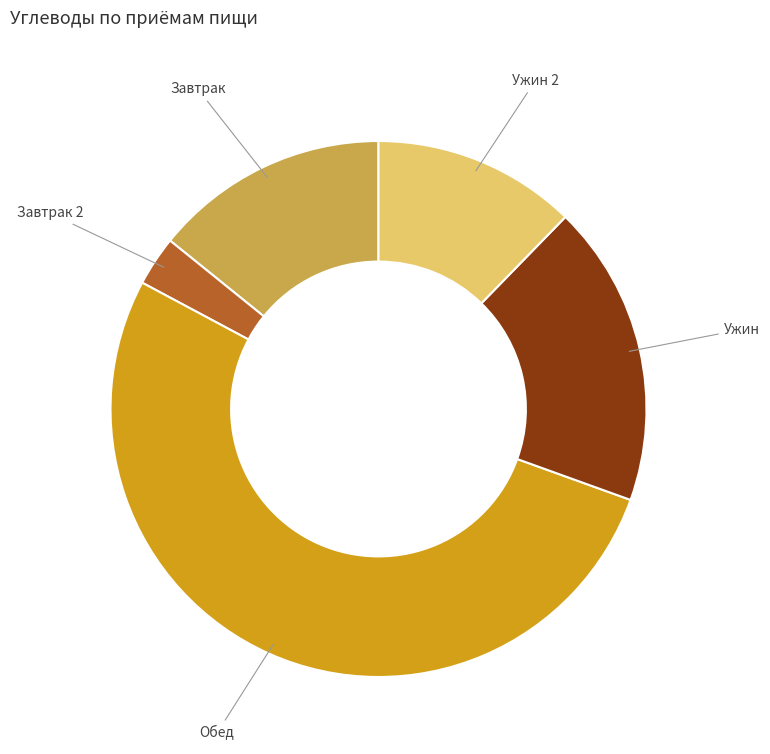

Is it true that Ужин is 18% of the pie?

True